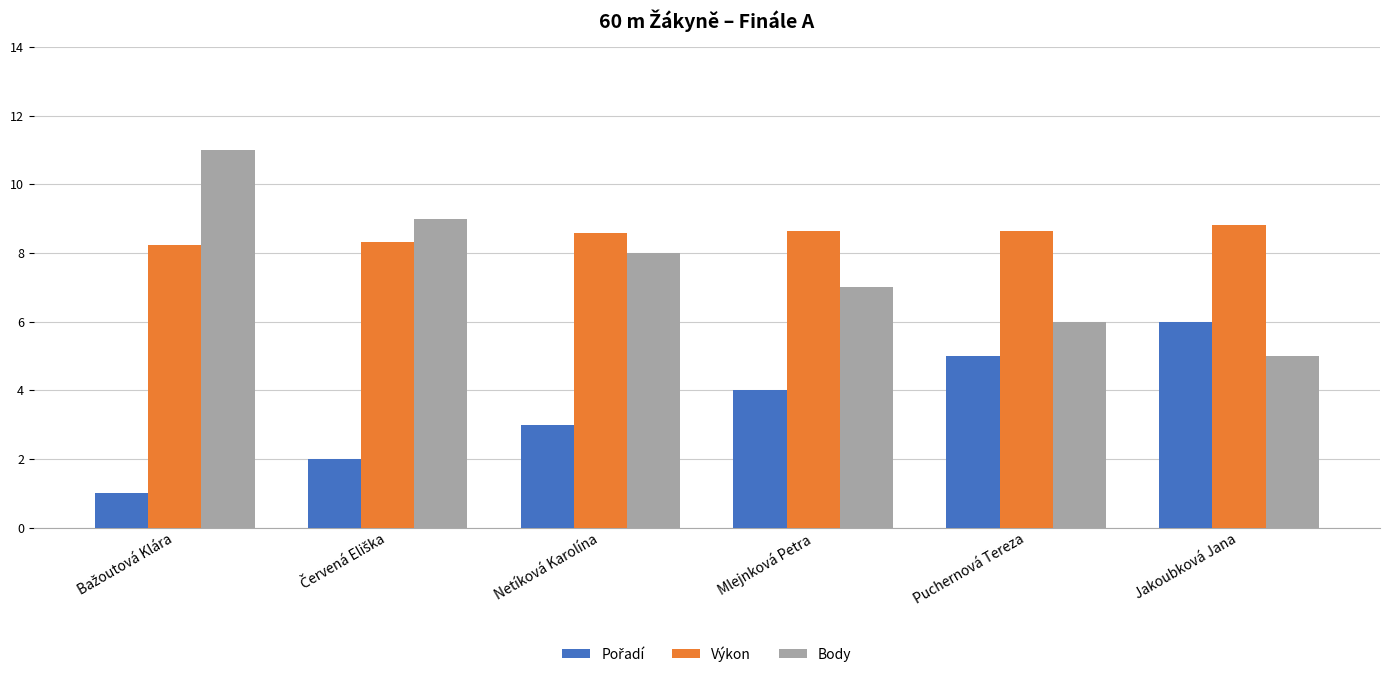

Read the Výkon value at Jakoubková Jana.

8.8